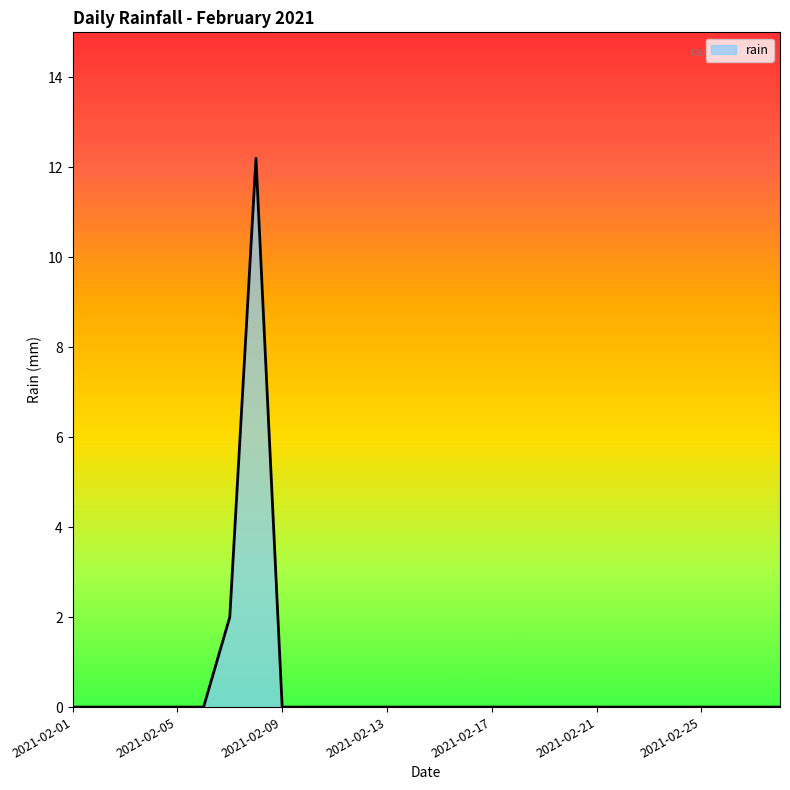

What is the maximum value shown in the chart?

12.2